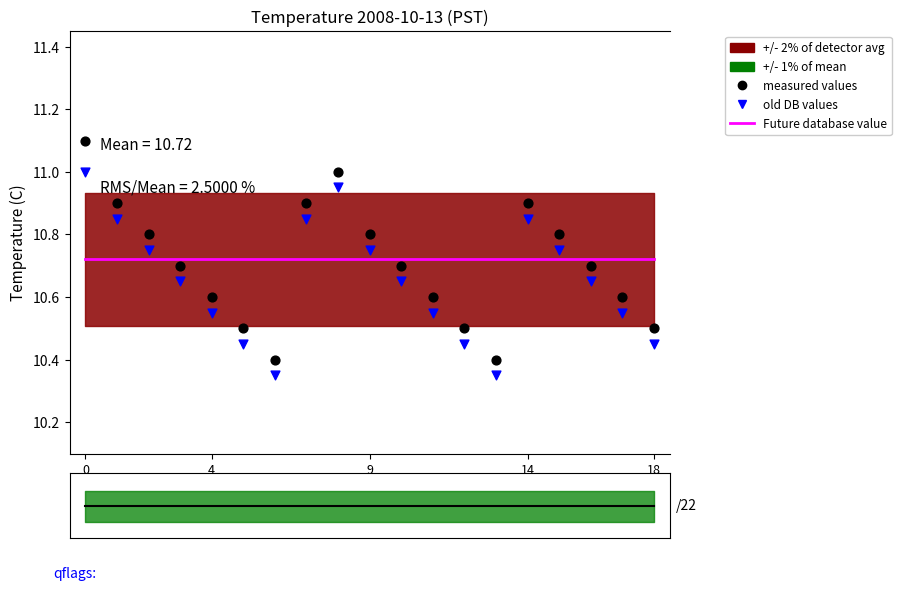

Is the value of Future database value at 5 greater than the value of measured values at 9?

No